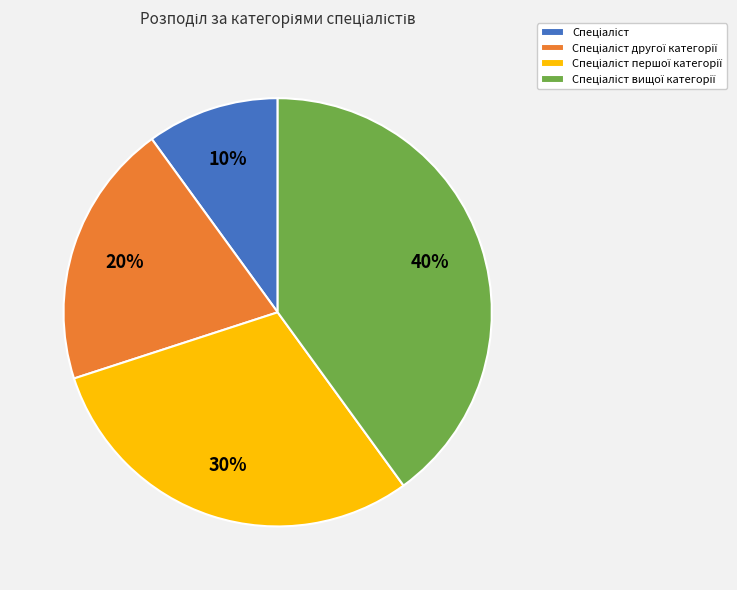

To the nearest percent, what is the average slice percentage?

25%